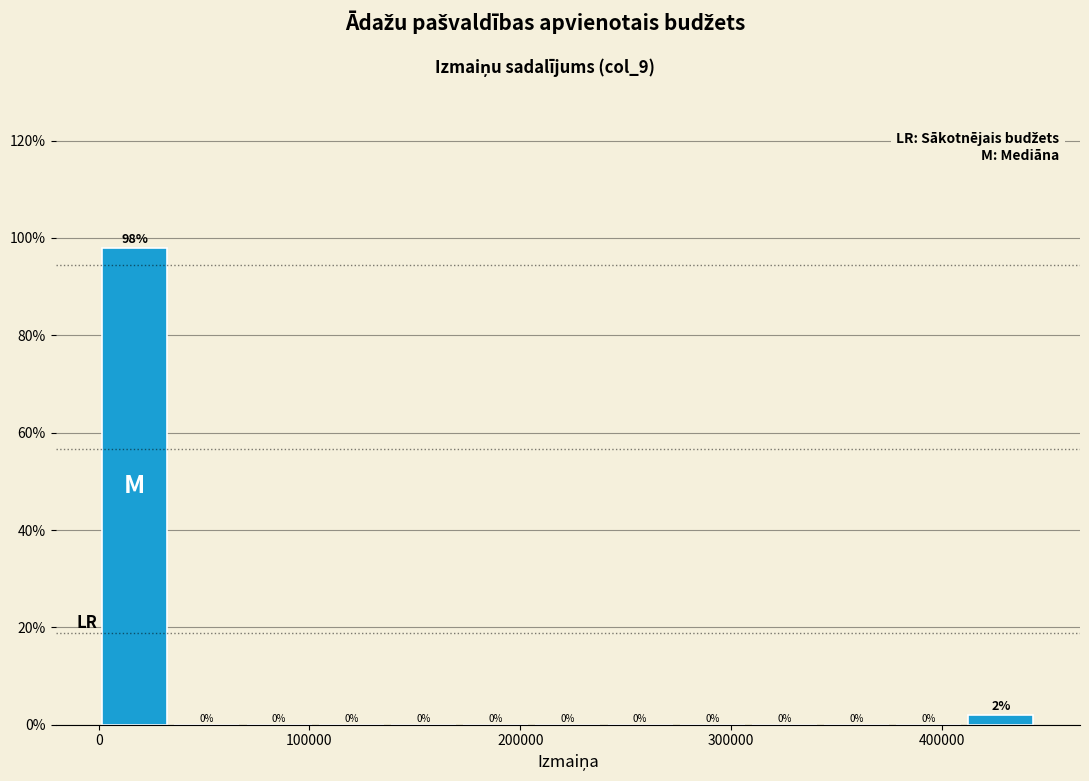

Read against the x-axis, roughly where is the centre of the tallest bar?

20000